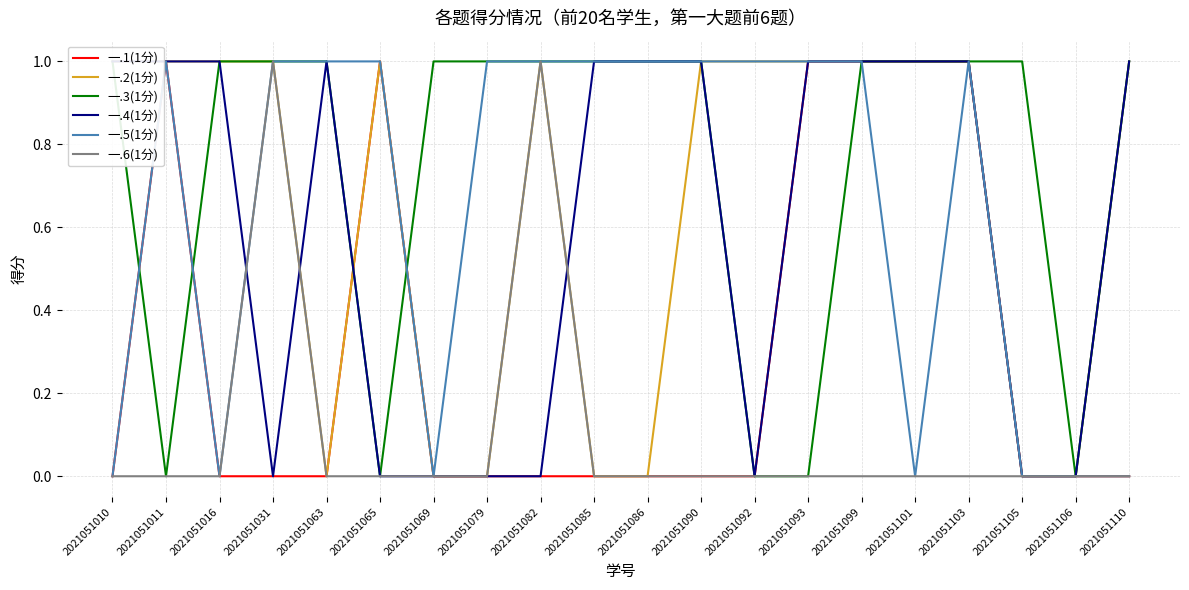

List the labels in order of 一.3(1分) value, largest first.

2021051010, 2021051016, 2021051031, 2021051063, 2021051069, 2021051079, 2021051082, 2021051085, 2021051086, 2021051090, 2021051099, 2021051101, 2021051103, 2021051105, 2021051110, 2021051011, 2021051065, 2021051092, 2021051093, 2021051106